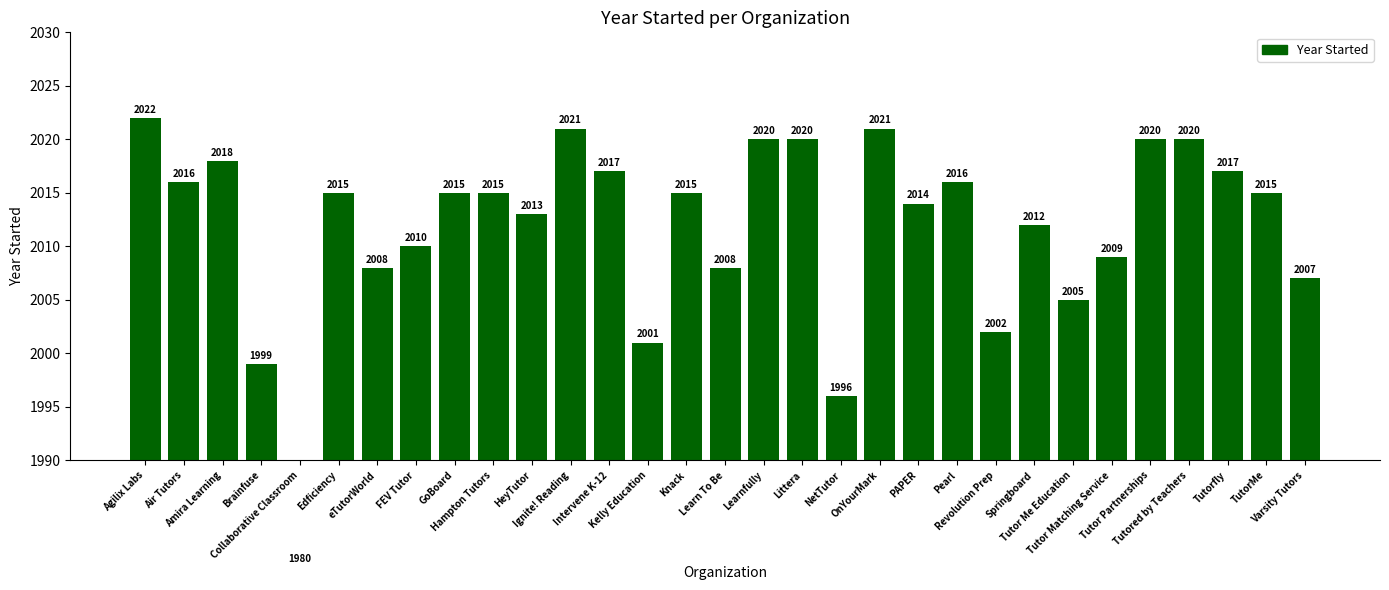

Are the bars grouped side by side (vs. stacked)?

No